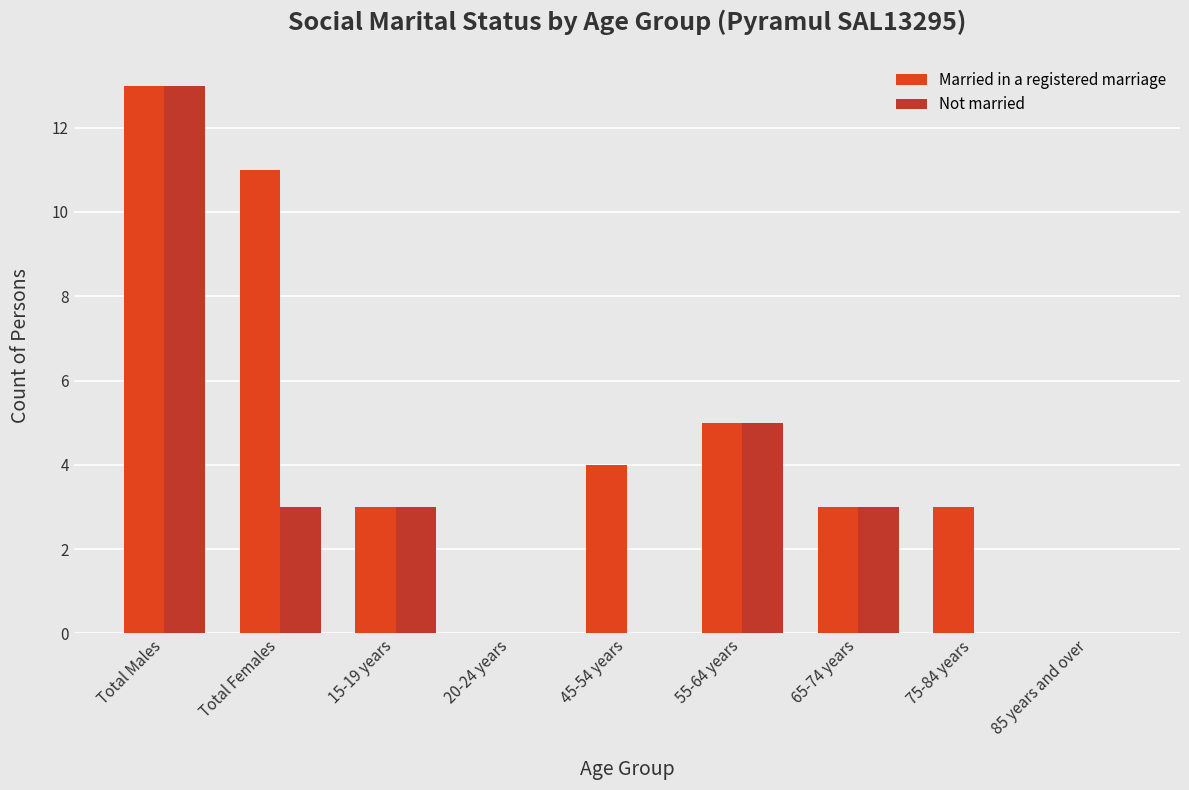

What is the sum of all Married in a registered marriage values?

42